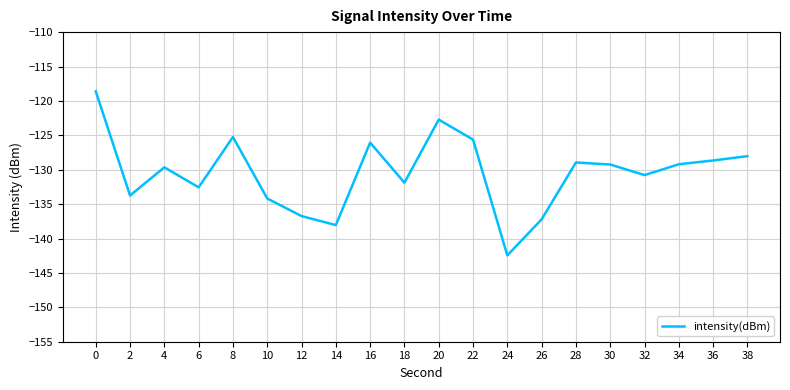

How many interior local peaks (higher than both neighbors) does the data have?

5